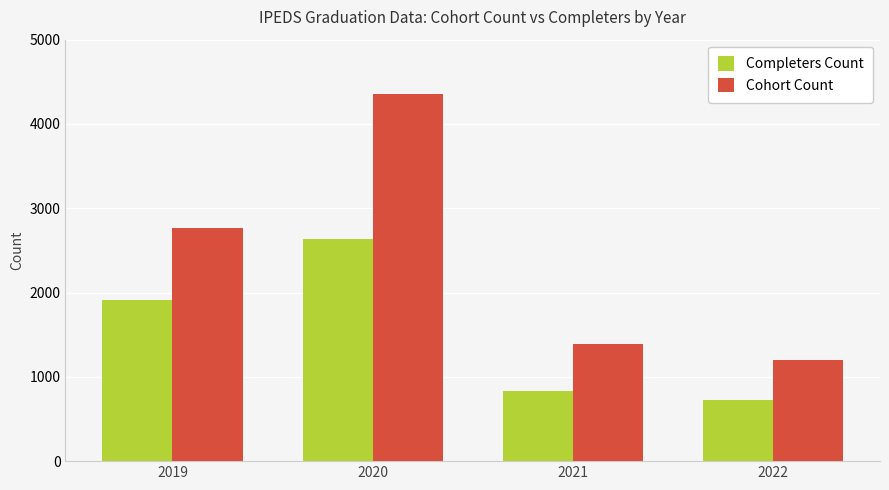

What is the sum of all Completers Count values?

6095